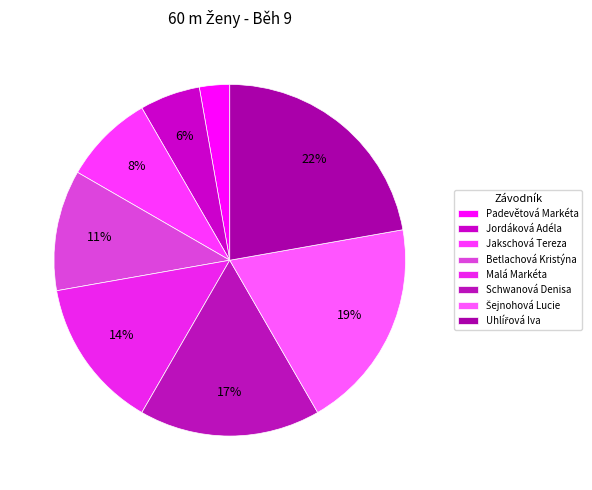

Rank the categories by value from highest to lowest.

Uhlířová Iva, Šejnohová Lucie, Schwanová Denisa, Malá Markéta, Betlachová Kristýna, Jakschová Tereza, Jordáková Adéla, Padevětová Markéta